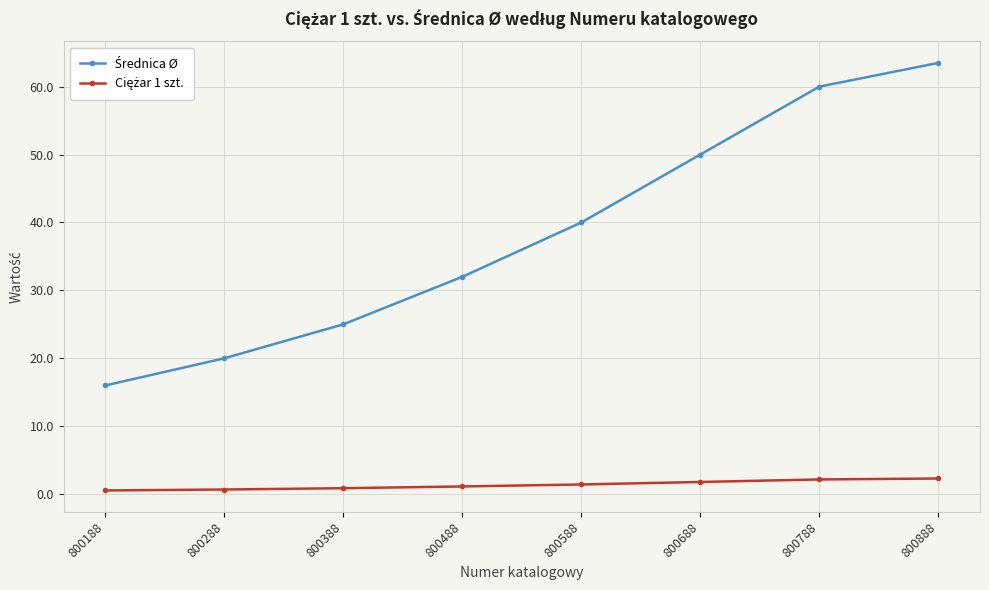

What is the maximum value shown in the chart?

63.5